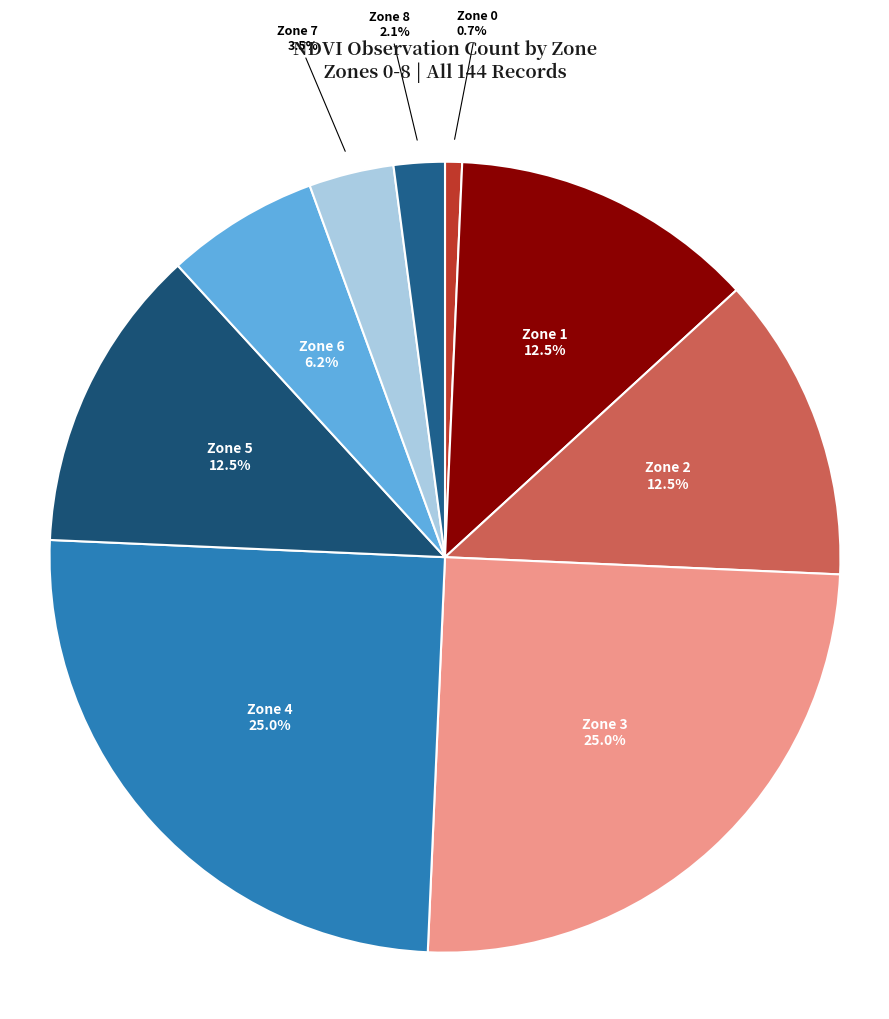

Does any single category account for the majority?

No